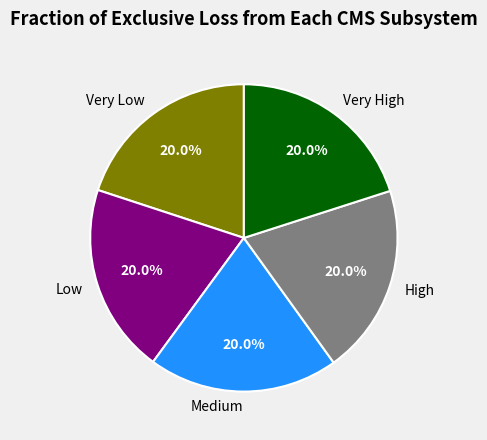

Is there a majority slice in this chart?

No